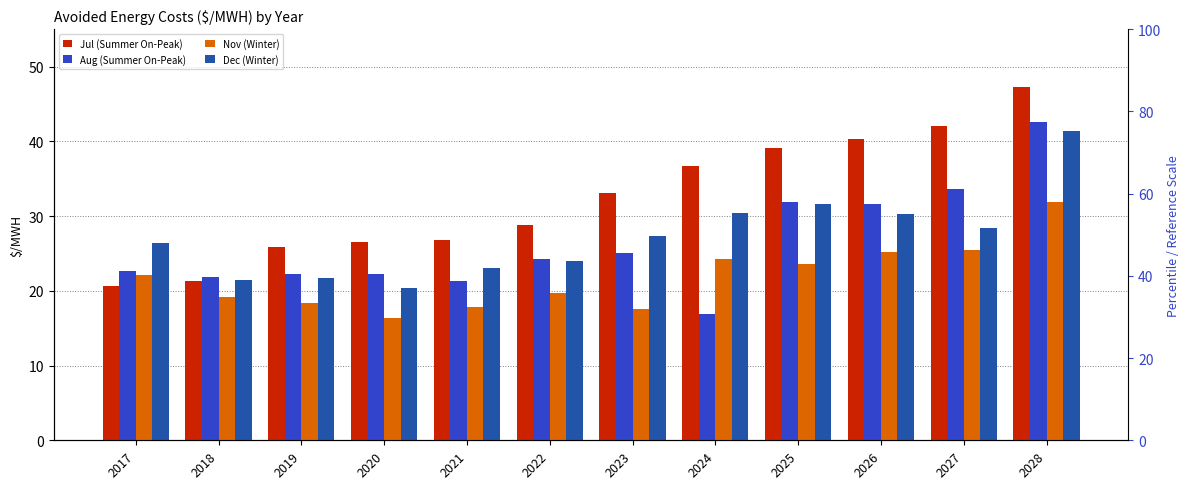

How many bars are there in total?

48